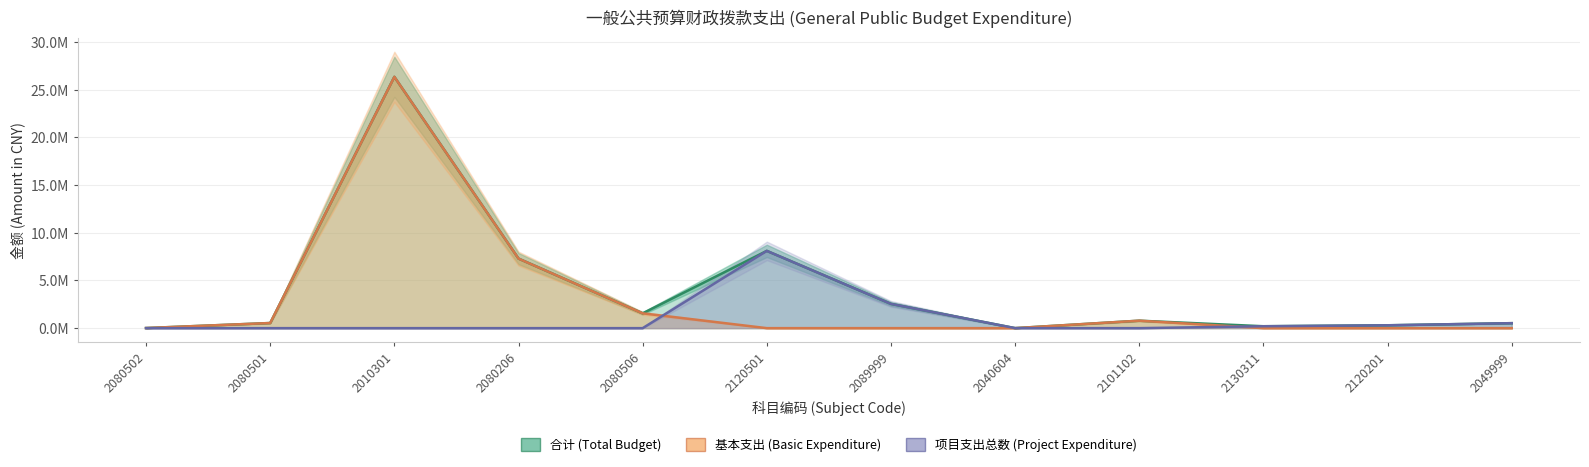

At how many categories does at least one series exceed 1927014?

4